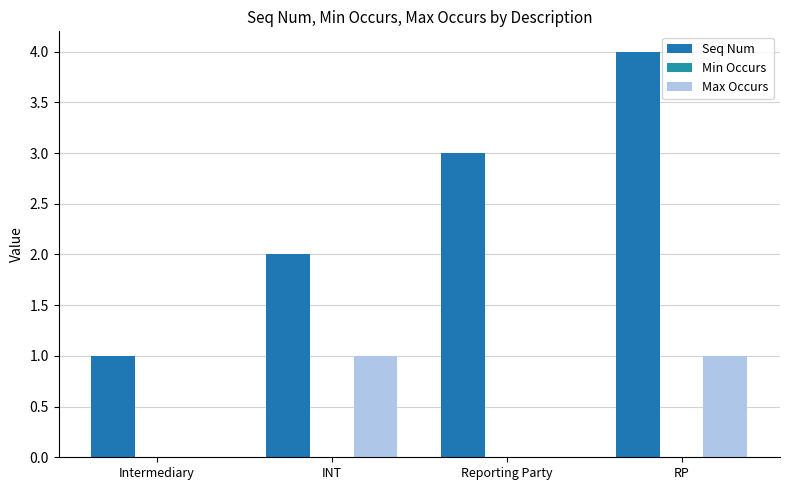

Reading right to left, list all the values displayed in this chart.

Seq Num: 4	3	2	1
Min Occurs: 0	0	0	0
Max Occurs: 1	0	1	0